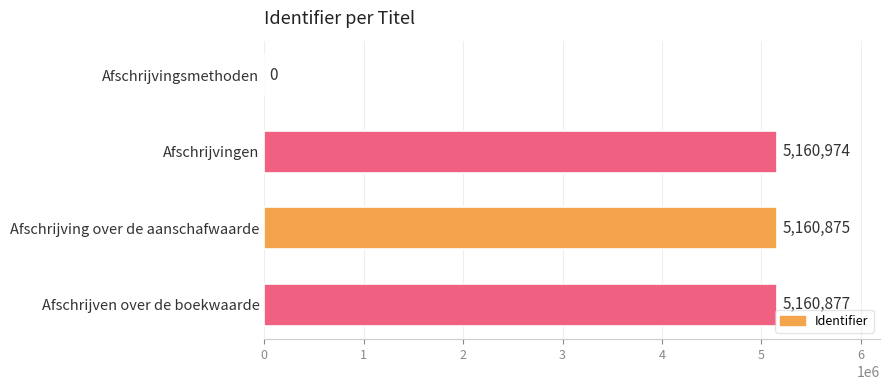

Is it true that the value at Afschrijvingsmethoden is 0?

True